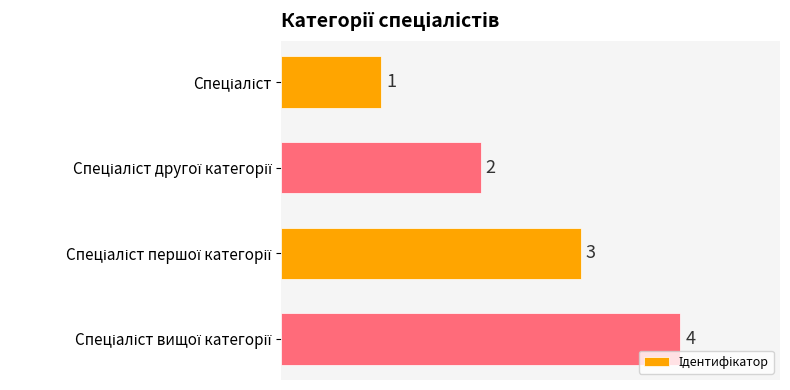

What is the greatest value displayed?

4